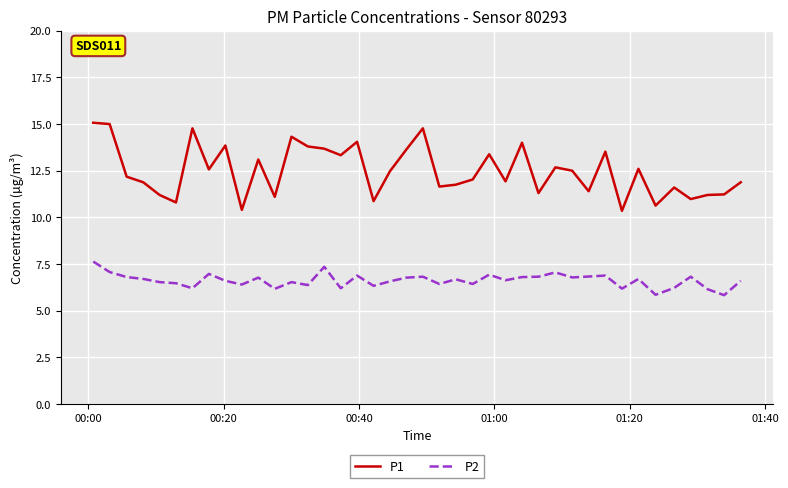

Which series has the largest total across all categories?

P1